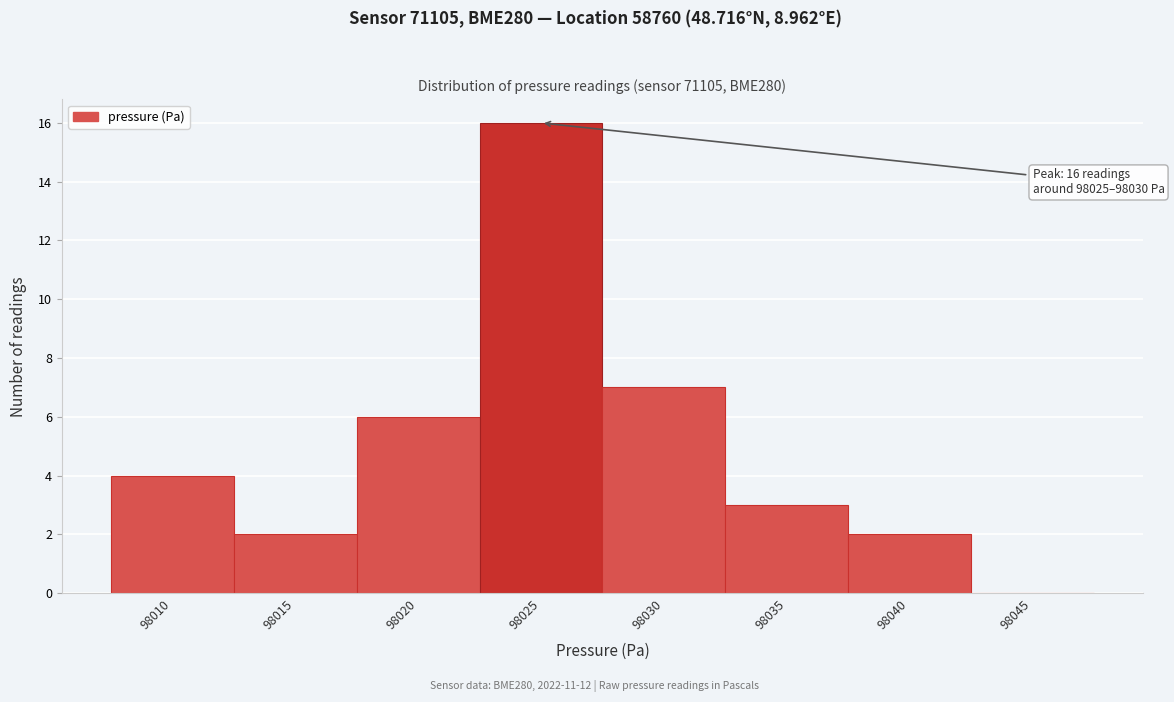

Reading left to right, transcribe all the data shown in this chart.

98010=4	98015=2	98020=6	98025=16	98030=7	98035=3	98040=2	98045=0